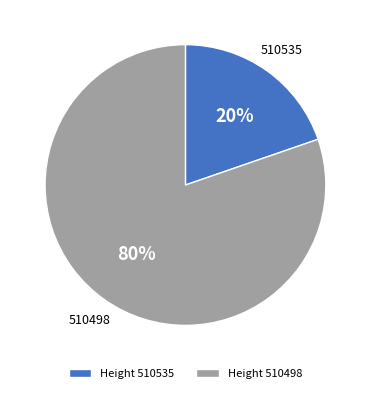

To the nearest percent, what is the average slice percentage?

50%